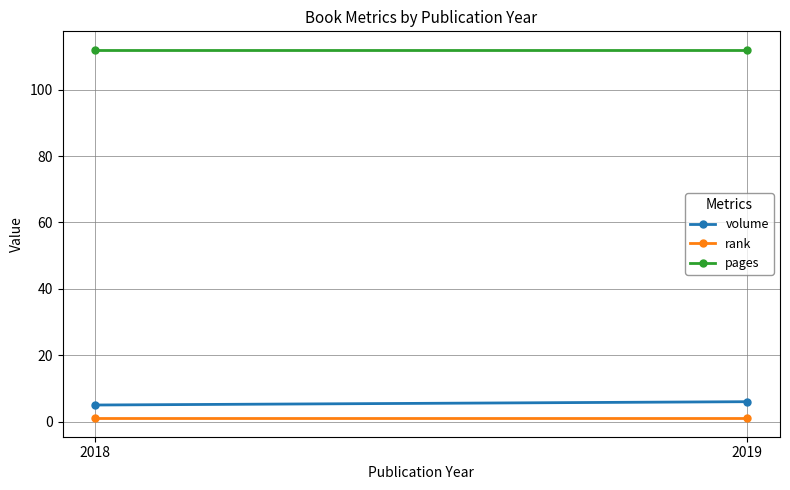

At which category is the sum across all series the highest?

2019